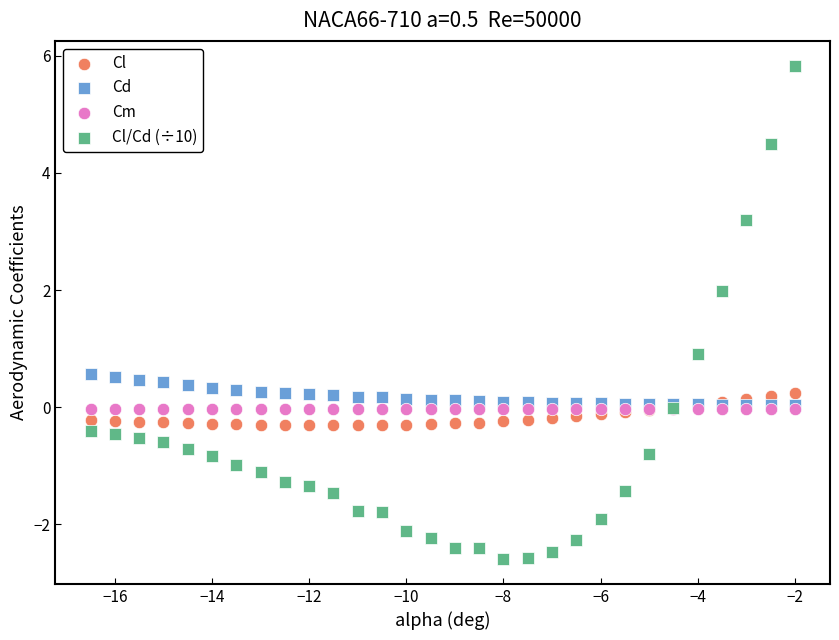

Which series reaches the minimum Y coordinate?

Cl/Cd (÷10)